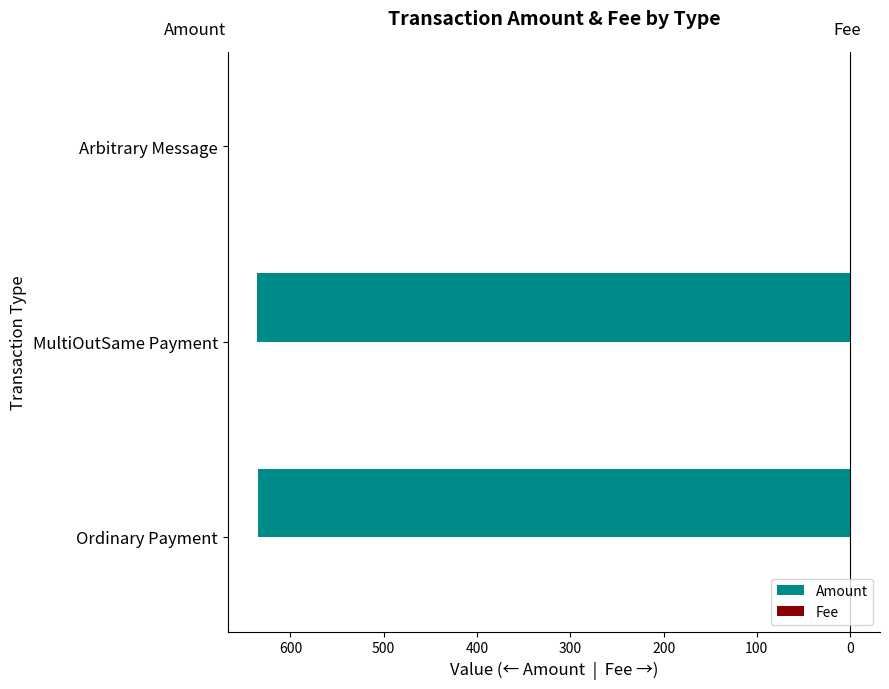

How many bars are there in each group?

2